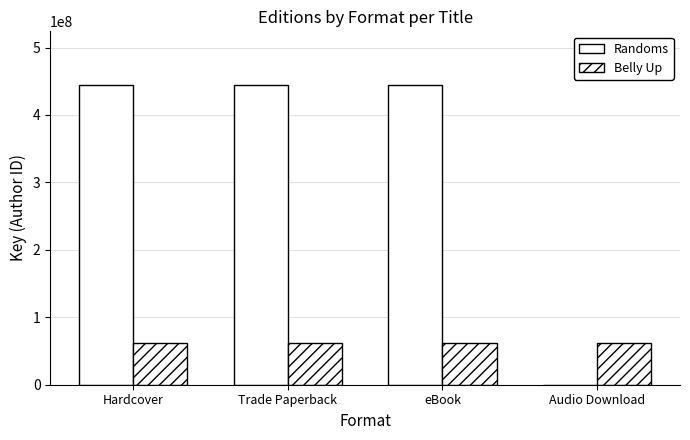

Which has a higher value, Trade Paperback or Hardcover?

Trade Paperback